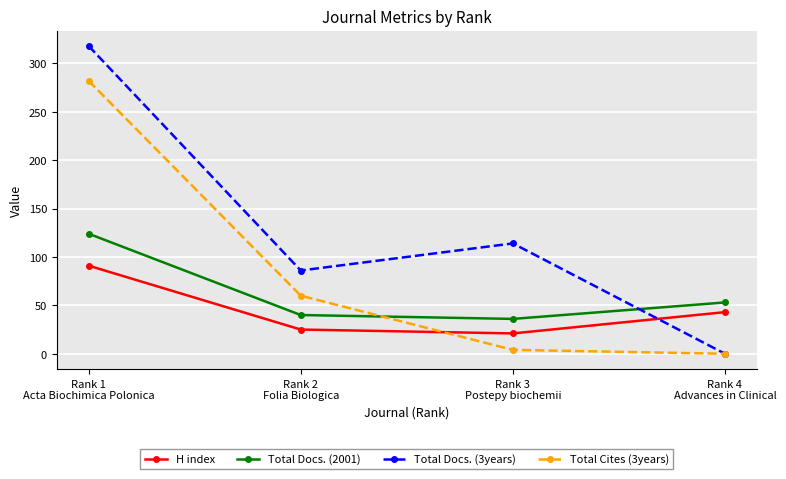

Where is the first local minimum for H index?

Rank 3
Postepy biochemii